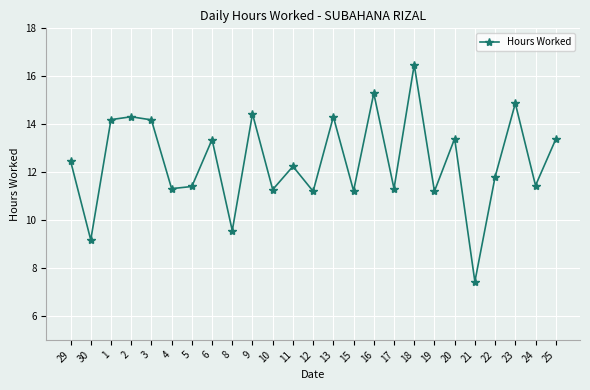

Does the chart display data point markers on the line(s)?

Yes